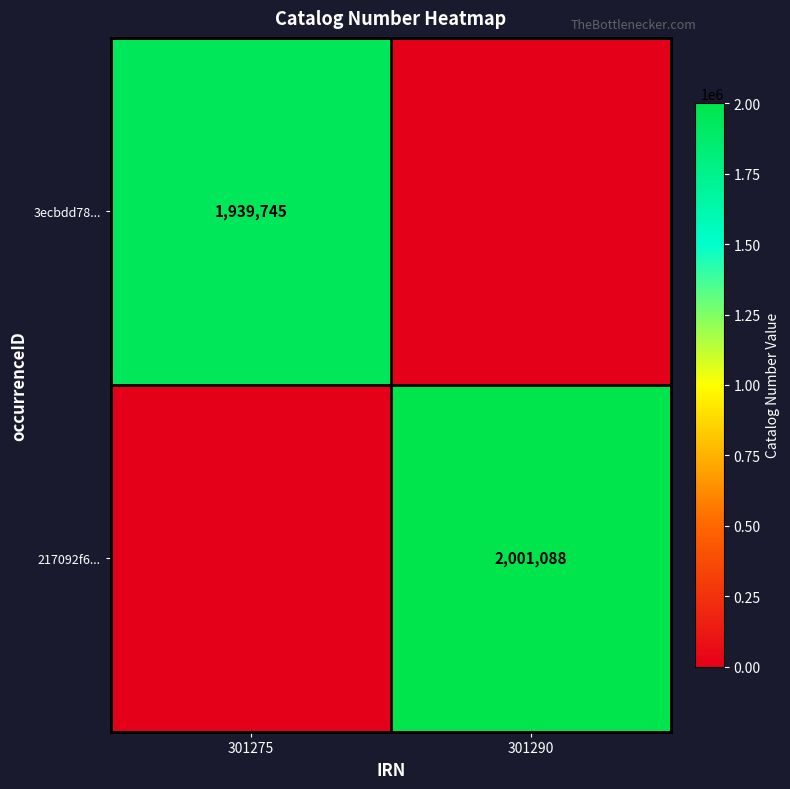

Is the value of 3ecbdd78... at 301275 greater than the value of 217092f6... at 301290?

No